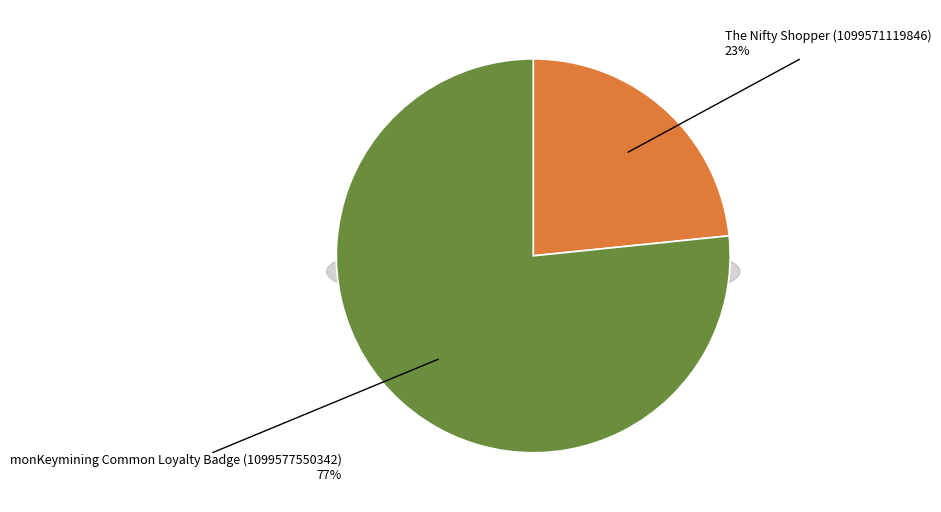

Is there any slice that represents more than half of the pie?

Yes